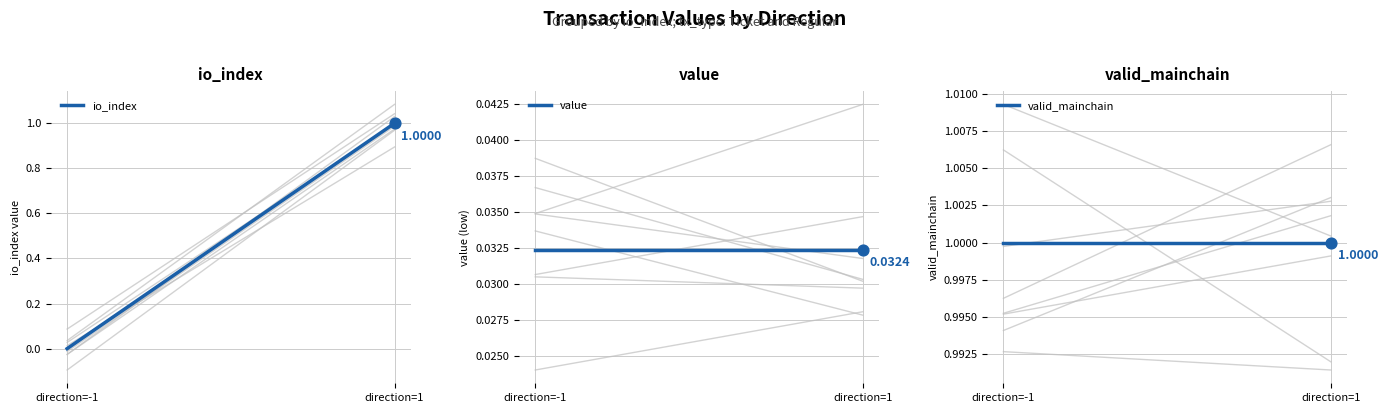

Is the value of valid_mainchain at direction=1 greater than the value of io_index at direction=1?

No